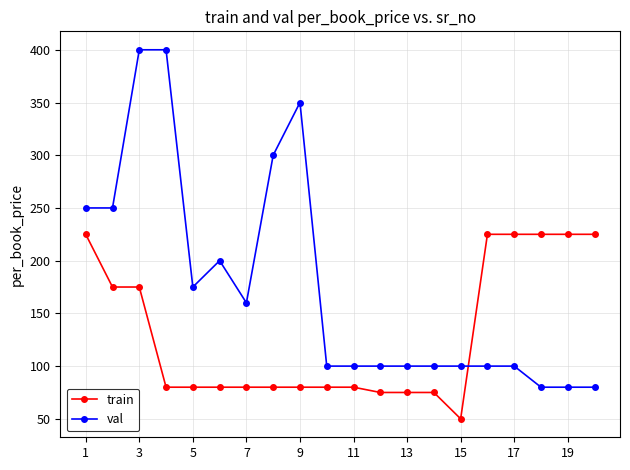

Which series has the widest spread of values?

val